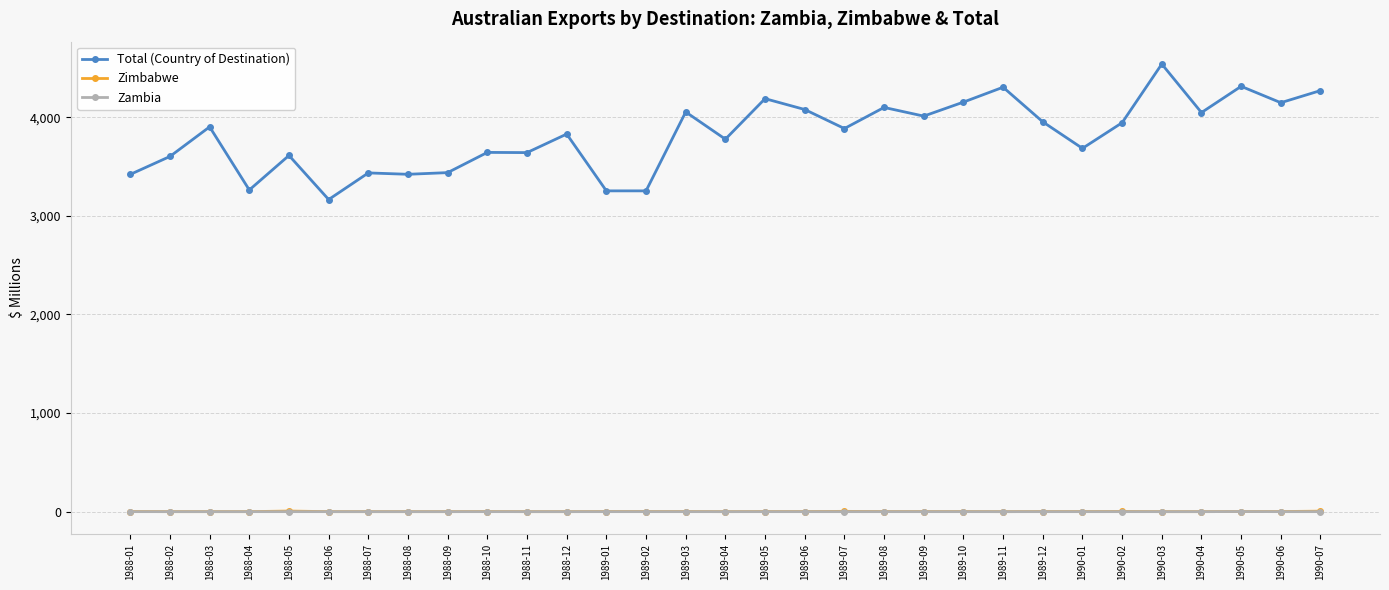

True or false: Total (Country of Destination) and Zimbabwe intersect in this chart.

False